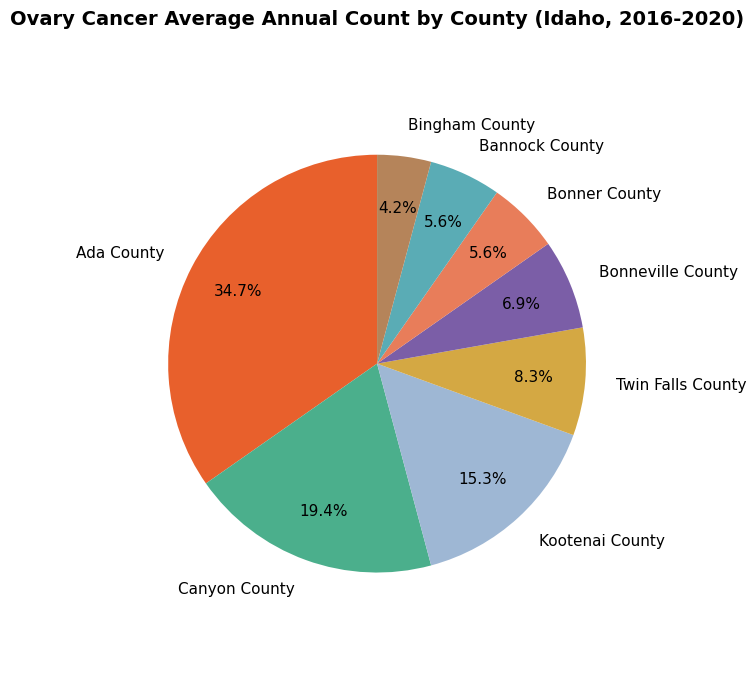

Between Canyon County and Ada County, which is larger?

Ada County